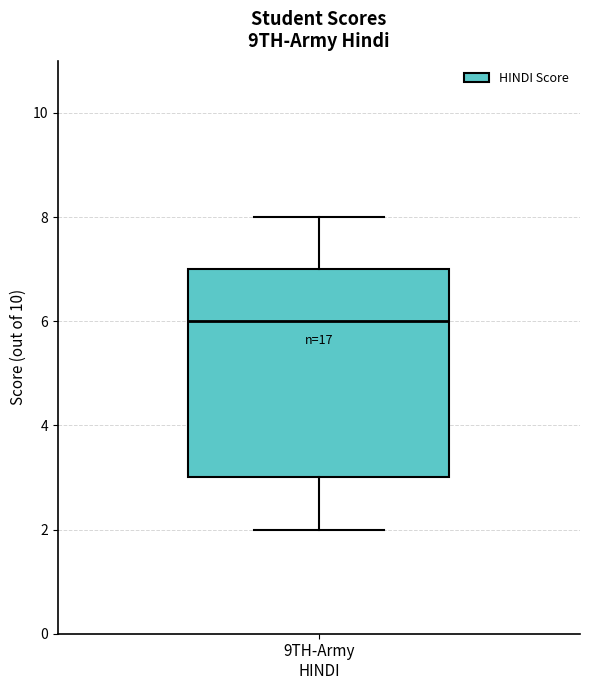

Read this box plot against the y-axis: the position of the median line, the range covered by the box, and the ends of both whiskers. The values are not printed on the chart, so give them approximately, as read against the axis.

median 6, box 3 to 7, whiskers 2 to 8